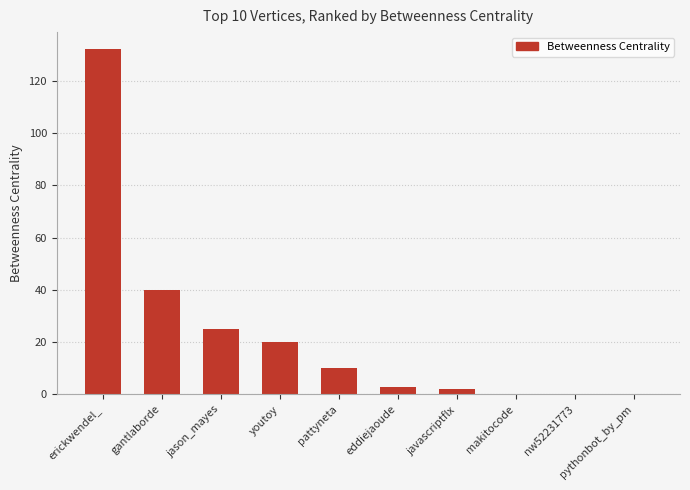

What is the sum of all values?

232